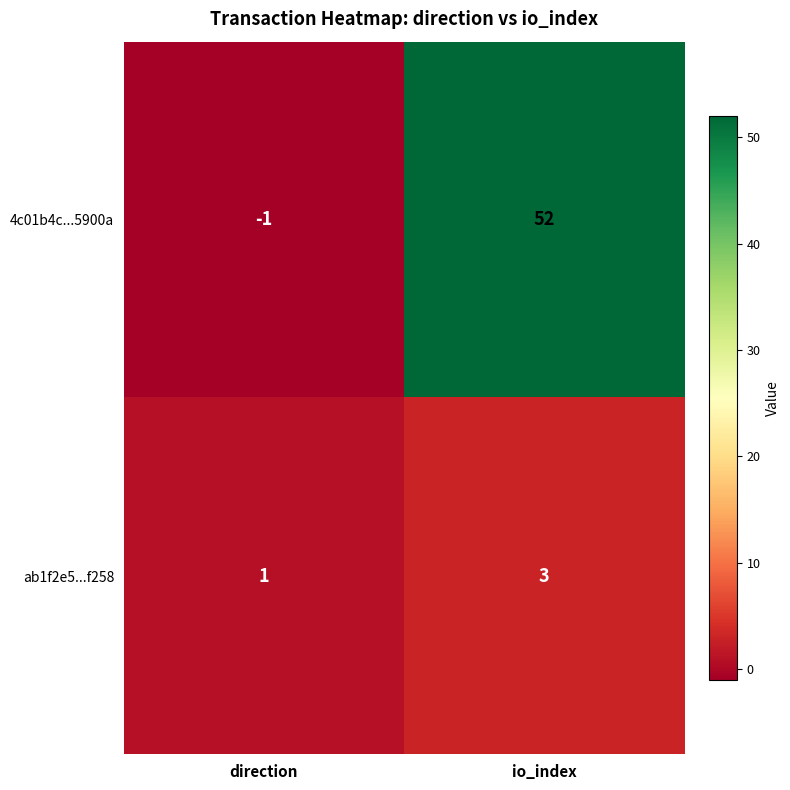

True or false: ab1f2e5...f258 has a value of 3 at io_index.

True